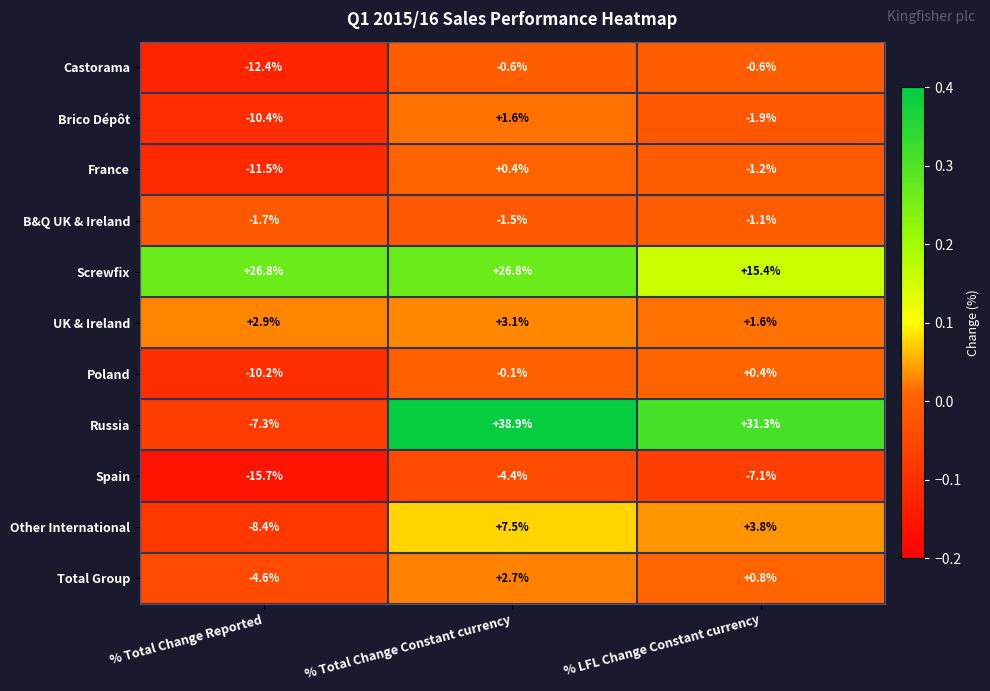

True or false: Brico Dépôt has a value of 1.6 at % Total Change Constant currency.

True